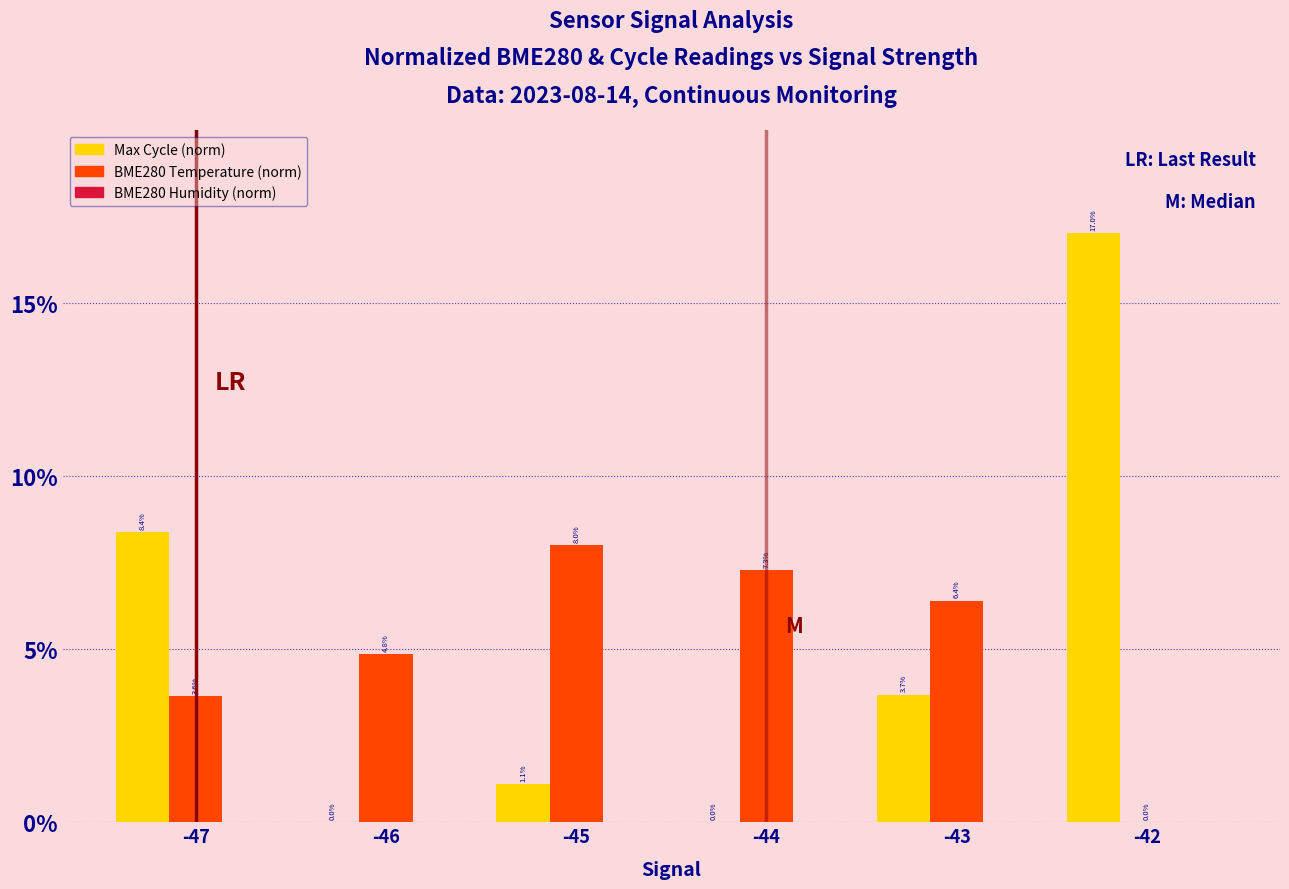

What is the total value across all series at -47?

12.0